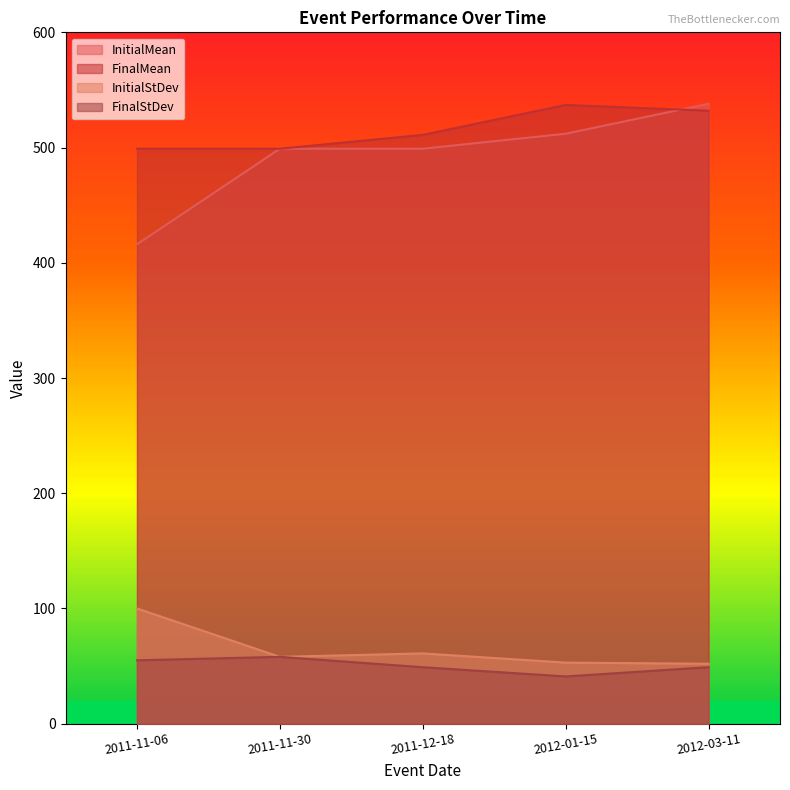

The InitialStDev series shows 33 at 2012-03-11. True or false?

False